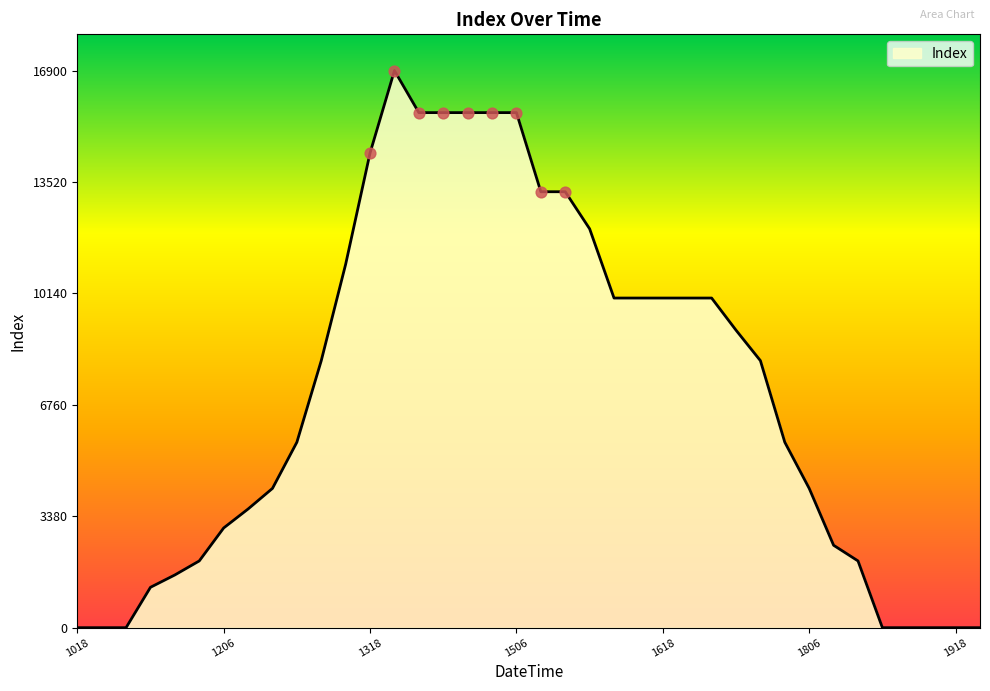

What is the difference between the maximum and minimum values?

16900